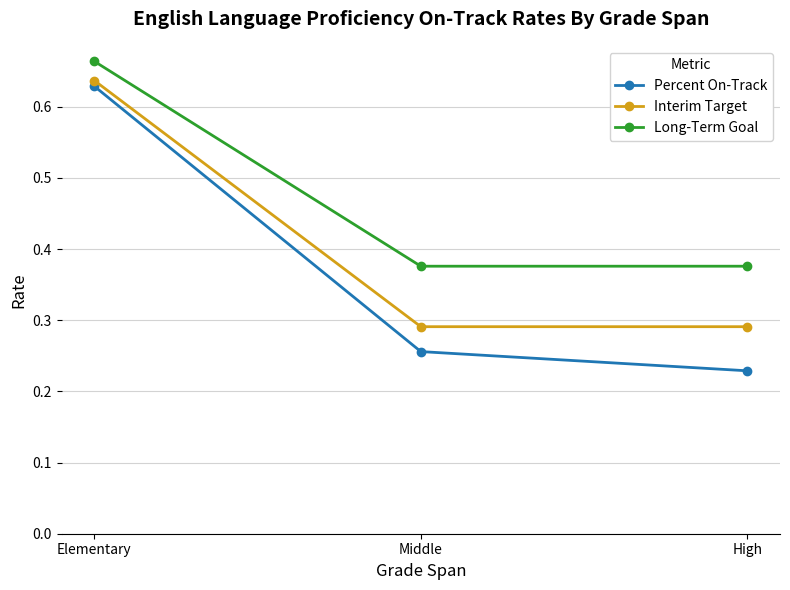

What is the label of the 2nd point from the left?

Middle